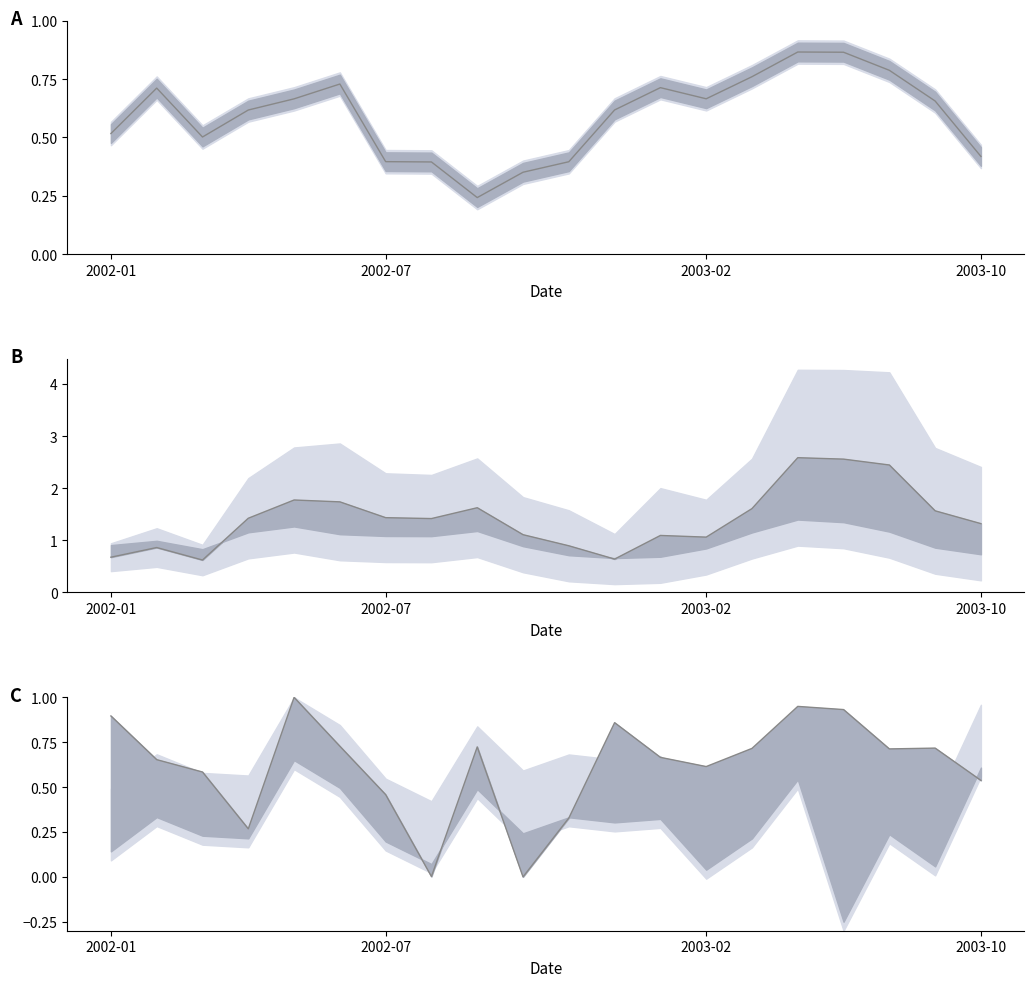

The value of timing_norm at 11 is 0.9. True or false?

True